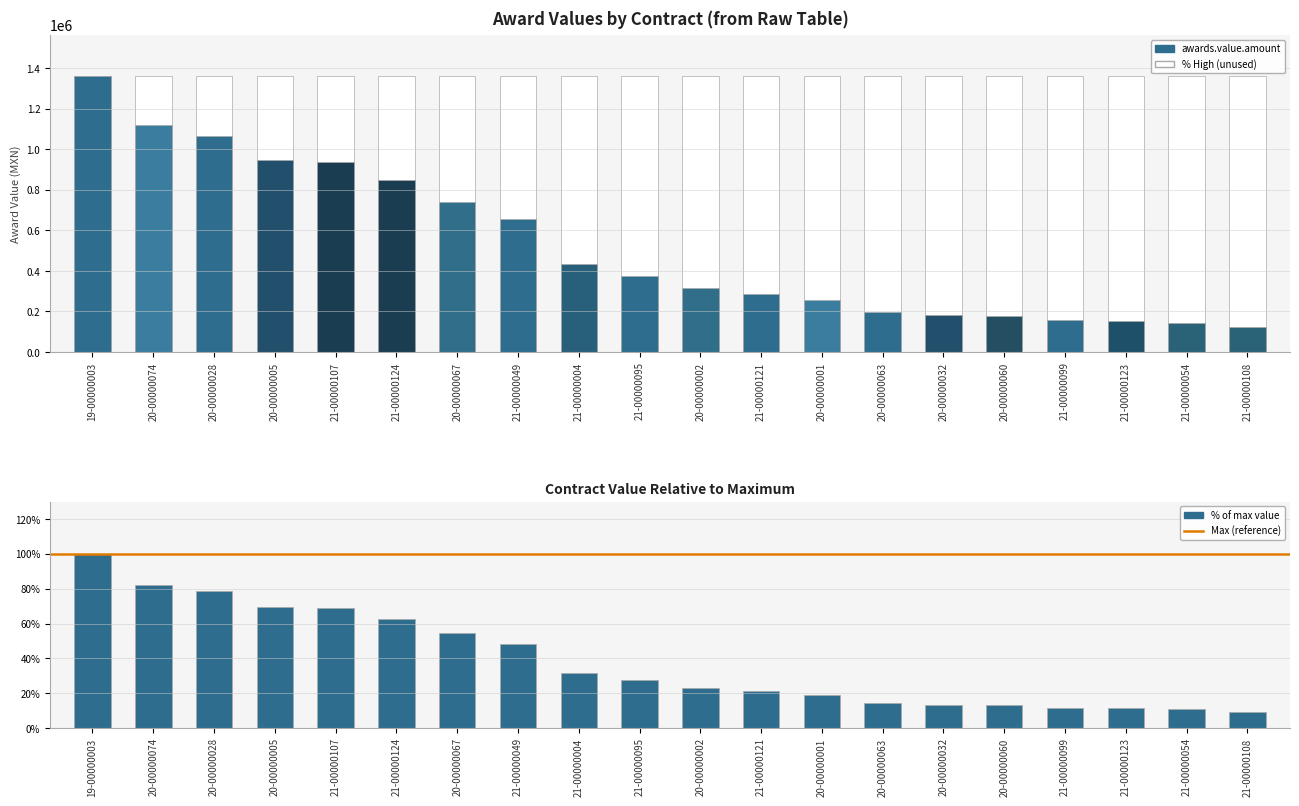

Reading left to right, extract all data points from this chart.

1358592.0	1118931.8	1066792.8	947332.5	935788.2	846892.8	737945.6	653578.3	432445.7	376783.7	314099.7	286211.0	255765.9	198260.1	180667.6	179210.6	158516.5	153032.0	145309.6	122670.0